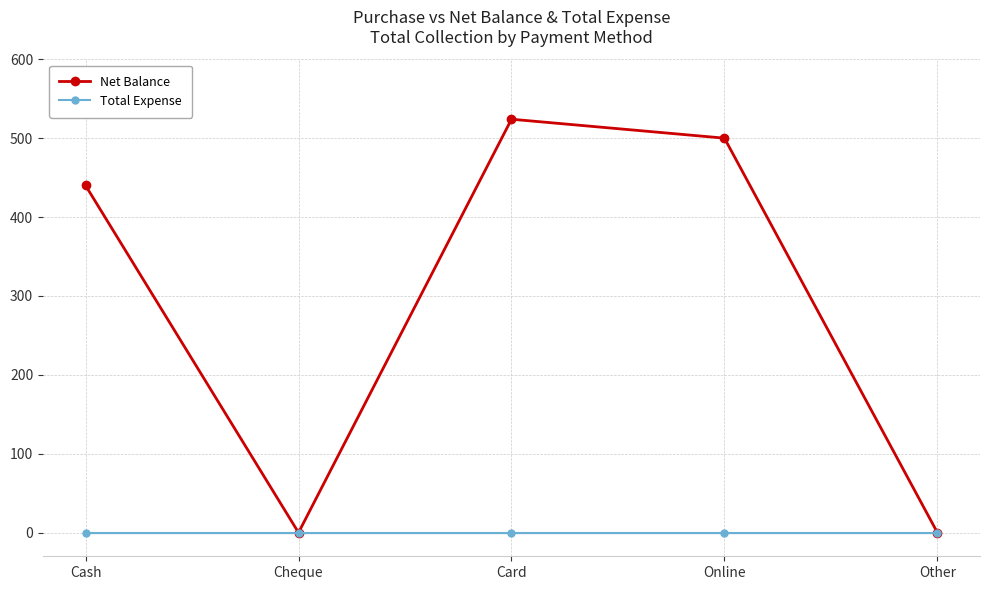

The Total Expense series shows 0 at Card. True or false?

True